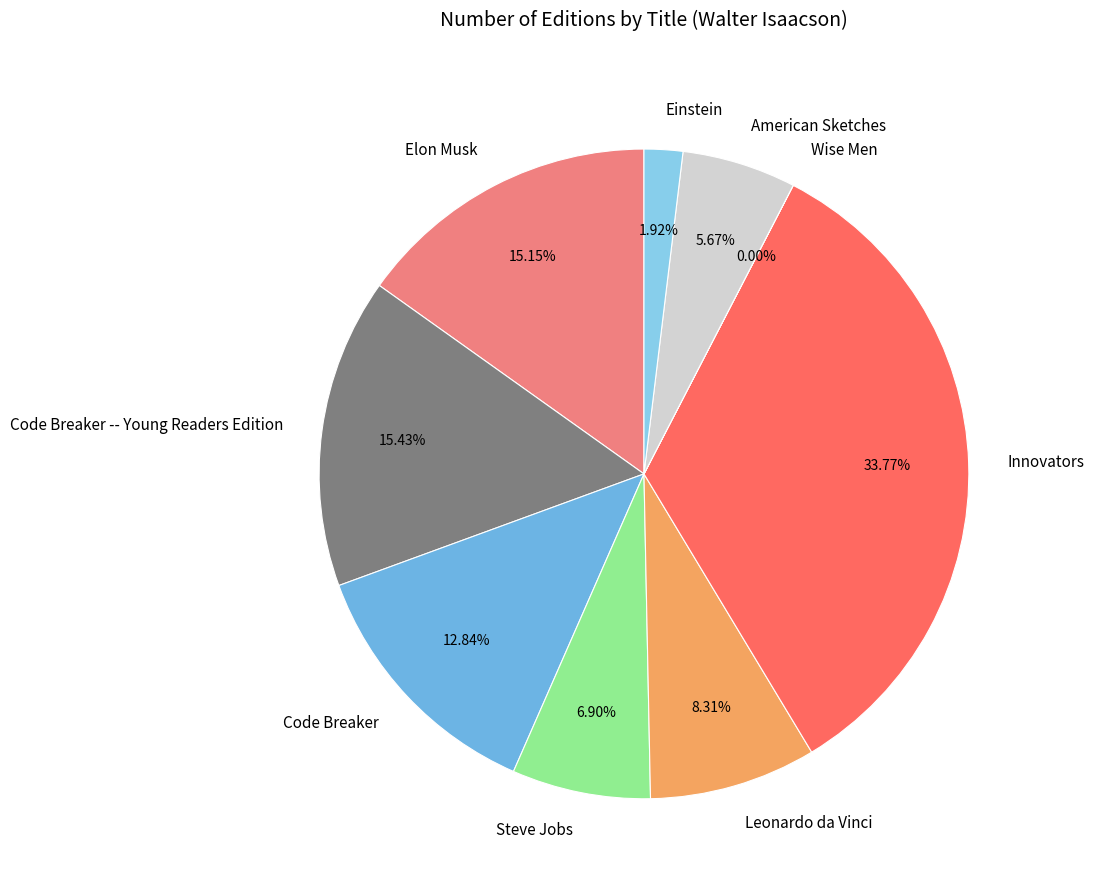

To the nearest percent, what is the difference between the largest and smallest slice percentages?

34%